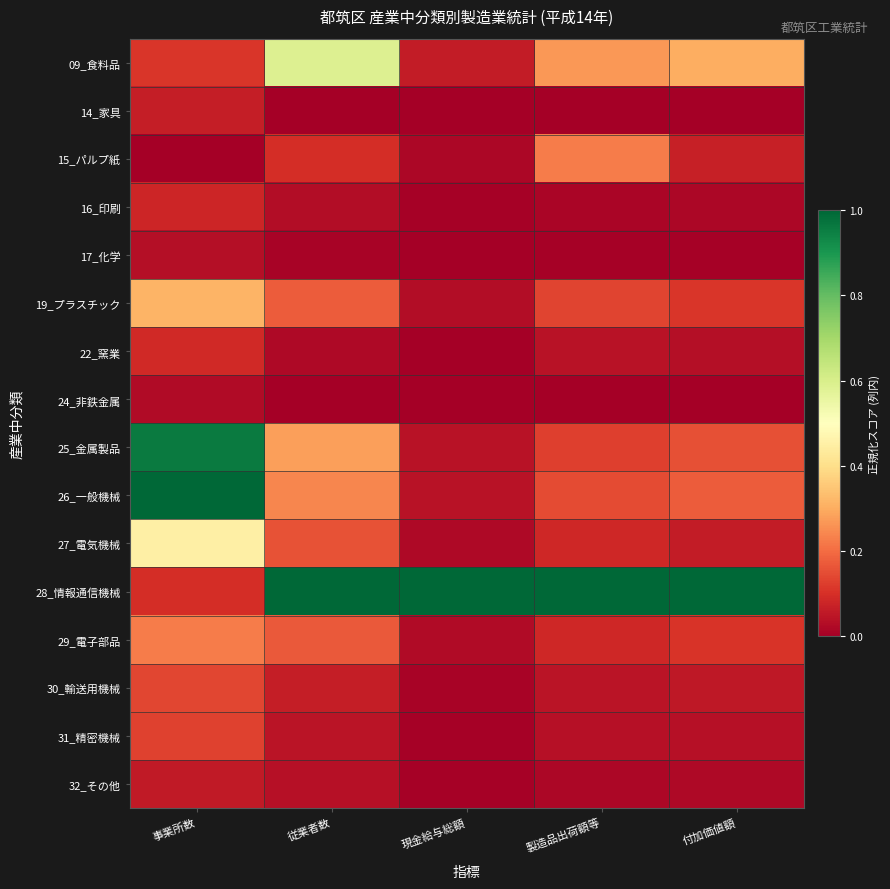

Reading left to right, list all the values displayed in this chart.

09_食料品: 事業所数=0.1	従業者数=0.6	現金給与総額=0.1	製造品出荷額等=0.3	付加価値額=0.3
14_家具: 事業所数=0.1	従業者数=0.0	現金給与総額=0.0	製造品出荷額等=0.0	付加価値額=0.0
15_パルプ紙: 事業所数=0.0	従業者数=0.1	現金給与総額=0.0	製造品出荷額等=0.2	付加価値額=0.1
16_印刷: 事業所数=0.1	従業者数=0.0	現金給与総額=0.0	製造品出荷額等=0.0	付加価値額=0.0
17_化学: 事業所数=0.0	従業者数=0.0	現金給与総額=0.0	製造品出荷額等=0.0	付加価値額=0.0
19_プラスチック: 事業所数=0.3	従業者数=0.2	現金給与総額=0.0	製造品出荷額等=0.1	付加価値額=0.1
22_窯業: 事業所数=0.1	従業者数=0.0	現金給与総額=0.0	製造品出荷額等=0.0	付加価値額=0.0
24_非鉄金属: 事業所数=0.0	従業者数=0.0	現金給与総額=0.0	製造品出荷額等=0.0	付加価値額=0.0
25_金属製品: 事業所数=1.0	従業者数=0.3	現金給与総額=0.0	製造品出荷額等=0.1	付加価値額=0.2
26_一般機械: 事業所数=1.0	従業者数=0.2	現金給与総額=0.0	製造品出荷額等=0.1	付加価値額=0.2
27_電気機械: 事業所数=0.5	従業者数=0.2	現金給与総額=0.0	製造品出荷額等=0.1	付加価値額=0.1
28_情報通信機械: 事業所数=0.1	従業者数=1.0	現金給与総額=1.0	製造品出荷額等=1.0	付加価値額=1.0
29_電子部品: 事業所数=0.2	従業者数=0.2	現金給与総額=0.0	製造品出荷額等=0.1	付加価値額=0.1
30_輸送用機械: 事業所数=0.1	従業者数=0.1	現金給与総額=0.0	製造品出荷額等=0.0	付加価値額=0.1
31_精密機械: 事業所数=0.1	従業者数=0.0	現金給与総額=0.0	製造品出荷額等=0.0	付加価値額=0.0
32_その他: 事業所数=0.1	従業者数=0.0	現金給与総額=0.0	製造品出荷額等=0.0	付加価値額=0.0